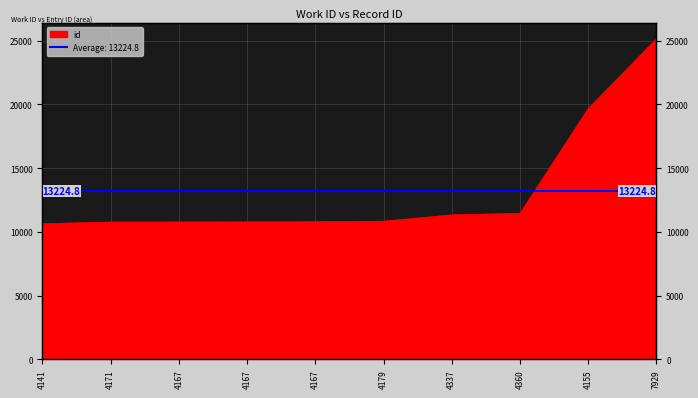

Rank the categories by value from highest to lowest.

7929, 4155, 4360, 4337, 4179, 4167, 4167, 4167, 4171, 4141